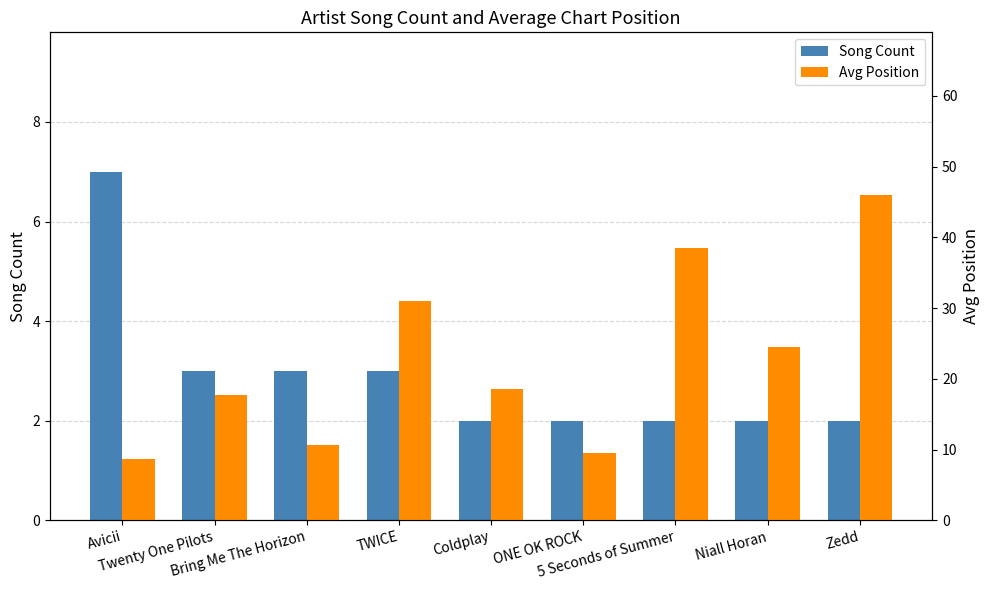

Between ONE OK ROCK and 5 Seconds of Summer, which series saw the biggest shift?

Avg Position